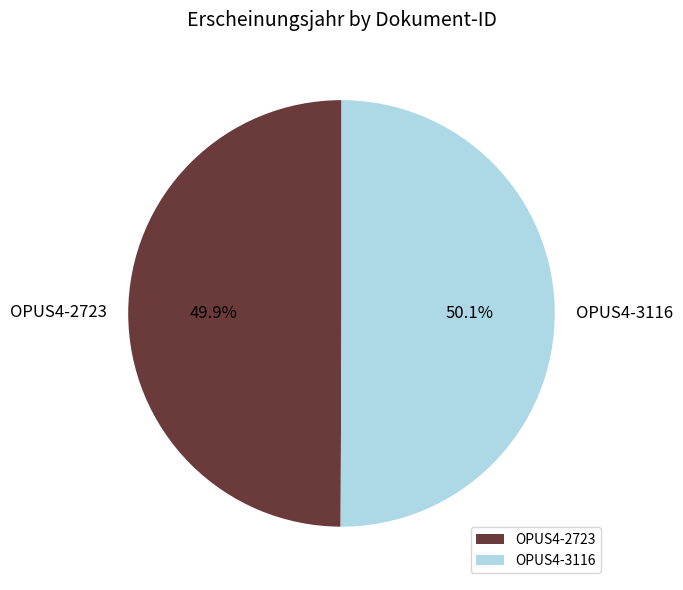

Combined, do OPUS4-3116 and OPUS4-2723 account for over 50%?

Yes